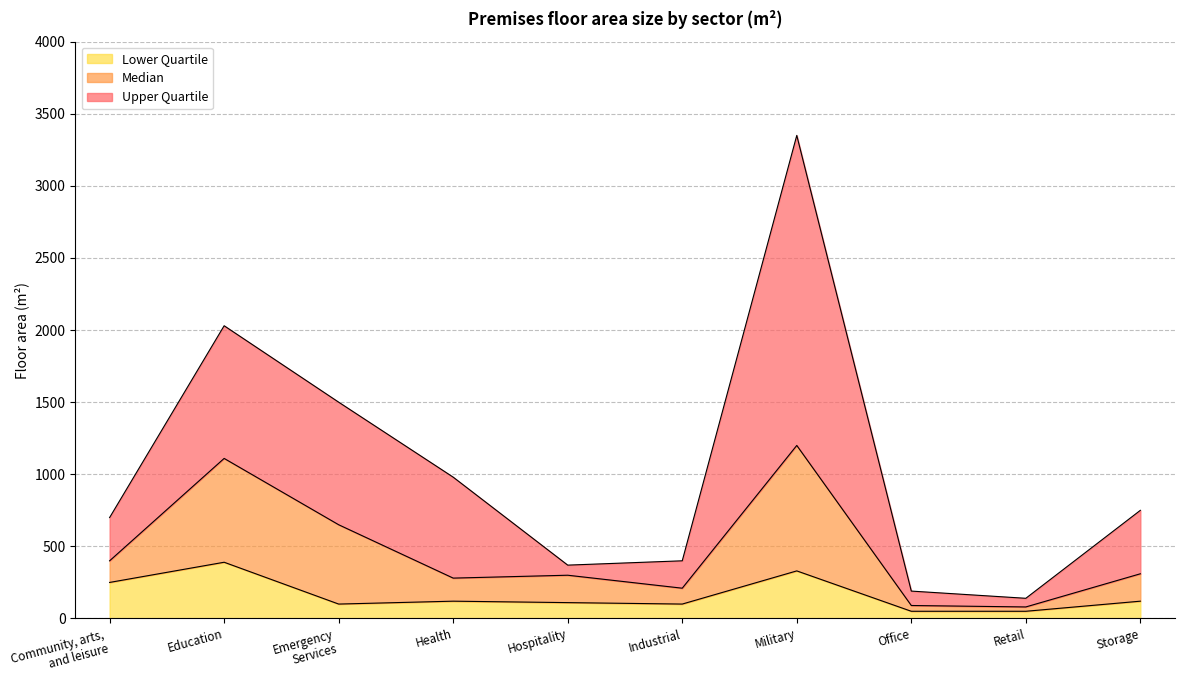

Which series changed the most between Community, arts,
and leisure and Education?

Upper Quartile